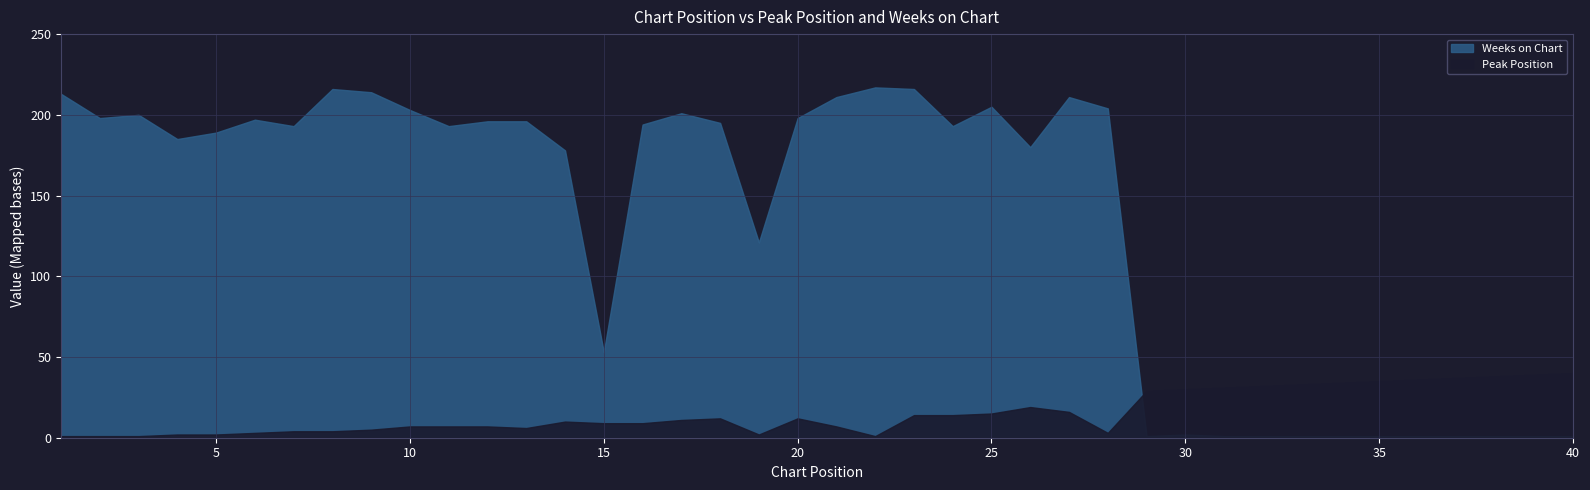

What is the sum of all Peak Position values?

618